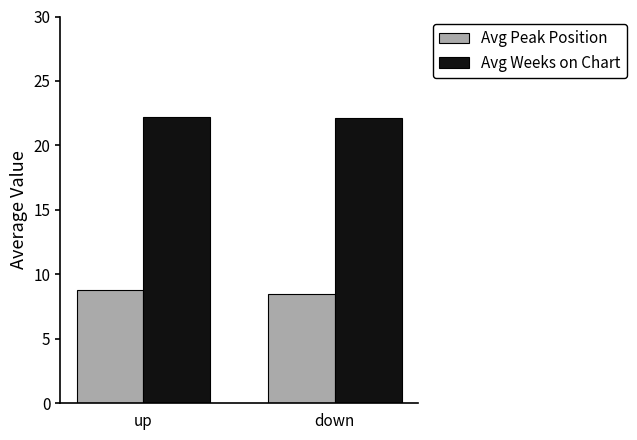

Is it true that Avg Peak Position equals 12.9 at up?

False